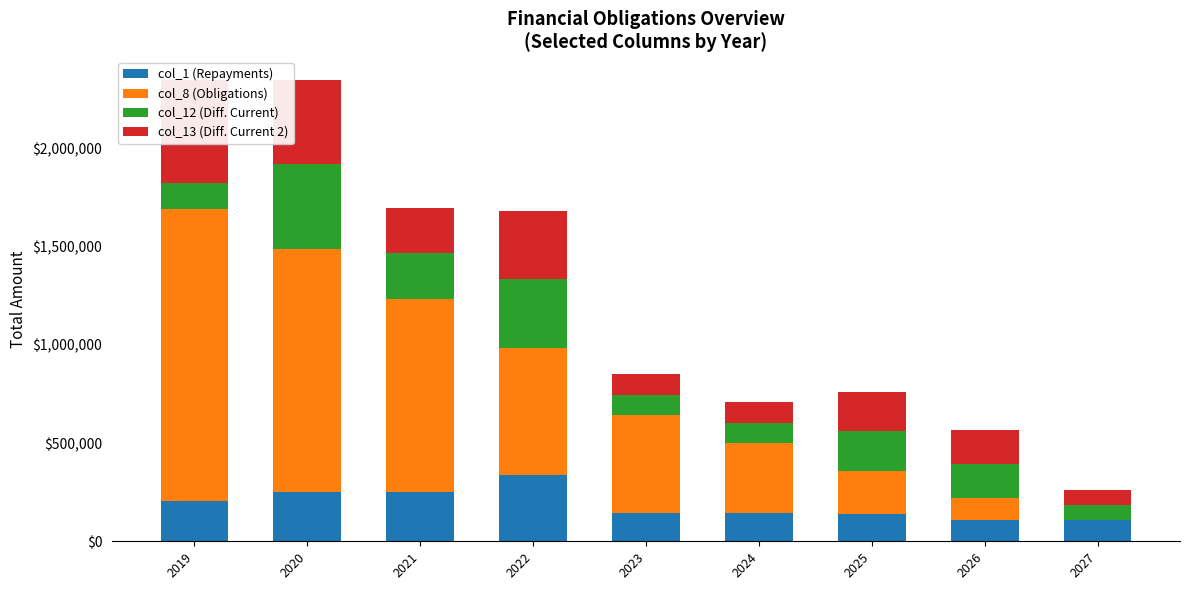

Reading left to right, extract all data points from this chart.

col_1 (Repayments): 2019=204000	2020=251500	2021=251500	2022=339500	2023=142500	2024=142500	2025=140268	2026=109500	2027=109500
col_8 (Obligations): 2019=1486768	2020=1235268	2021=983768	2022=644268	2023=501768	2024=359268	2025=219000	2026=109500	2027=0
col_12 (Diff. Current): 2019=133692	2020=431500	2021=231500	2022=349500	2023=102500	2024=102500	2025=200268	2026=174500	2027=74500
col_13 (Diff. Current 2): 2019=523692	2020=431500	2021=231500	2022=349500	2023=102500	2024=102500	2025=200268	2026=174500	2027=74500